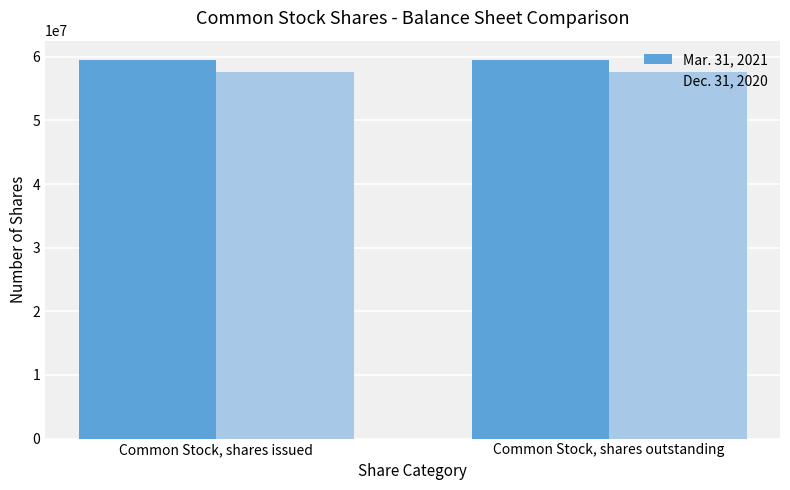

Reading left to right, list all the values displayed in this chart.

Mar. 31, 2021: 59561357	59561357
Dec. 31, 2020: 57607939	57607939